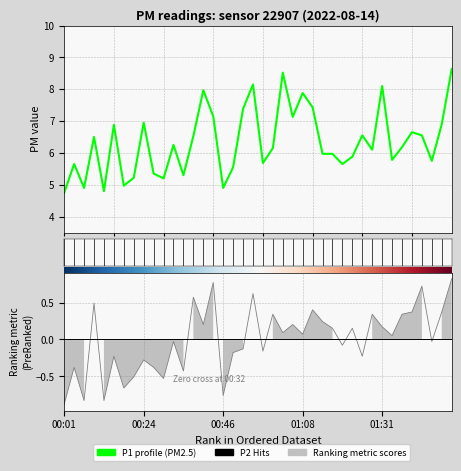

What is the label of the 39th point from the right?

00:04